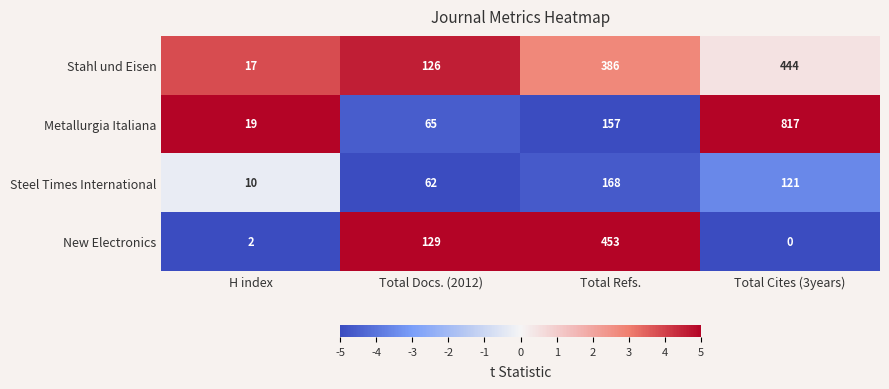

What is the difference between the highest and lowest values at Total Docs. (2012)?

67